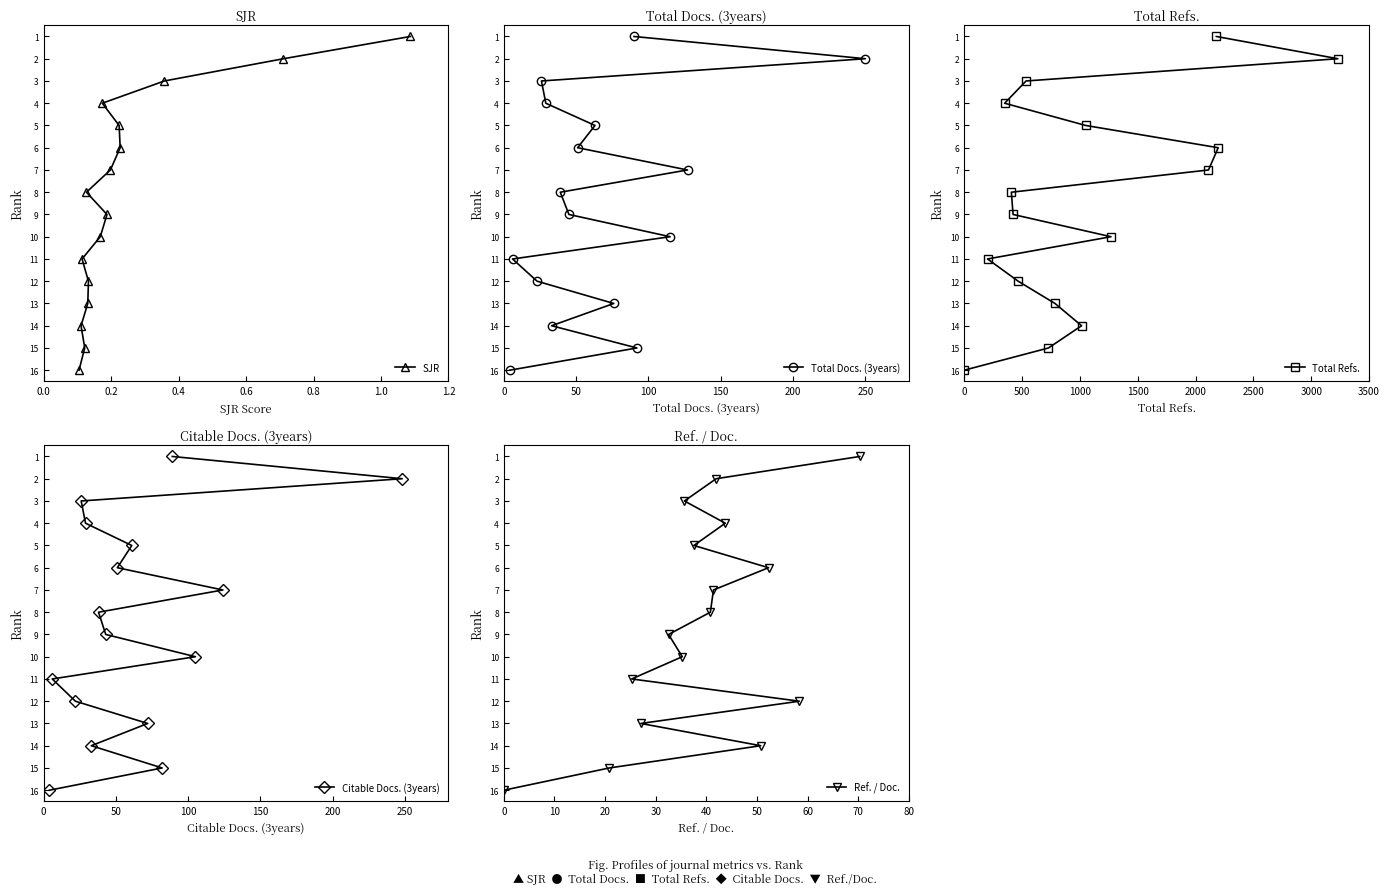

Does the chart display data point markers on the line(s)?

Yes